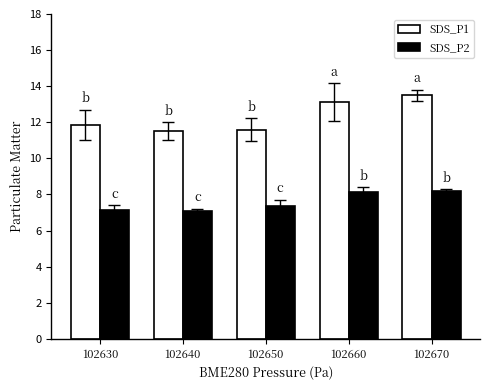

What is the total value across all series at 102670?

21.7